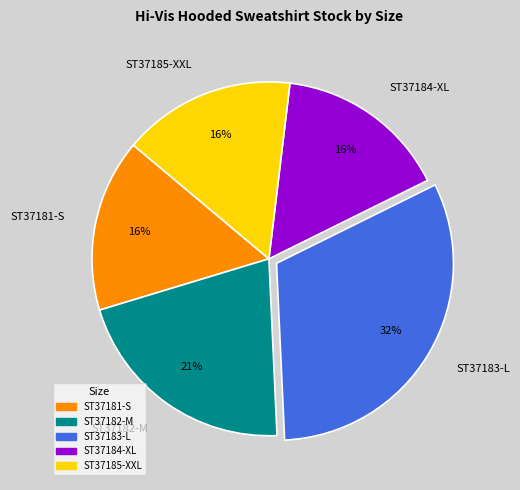

Is it true that ST37184-XL is 16% of the pie?

True